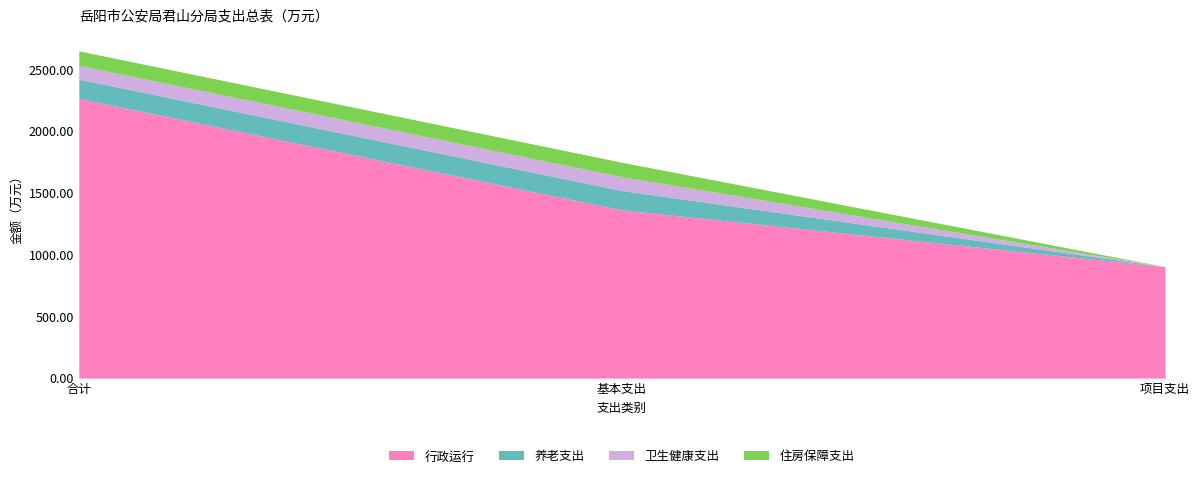

At how many categories does at least one series exceed 1016?

2